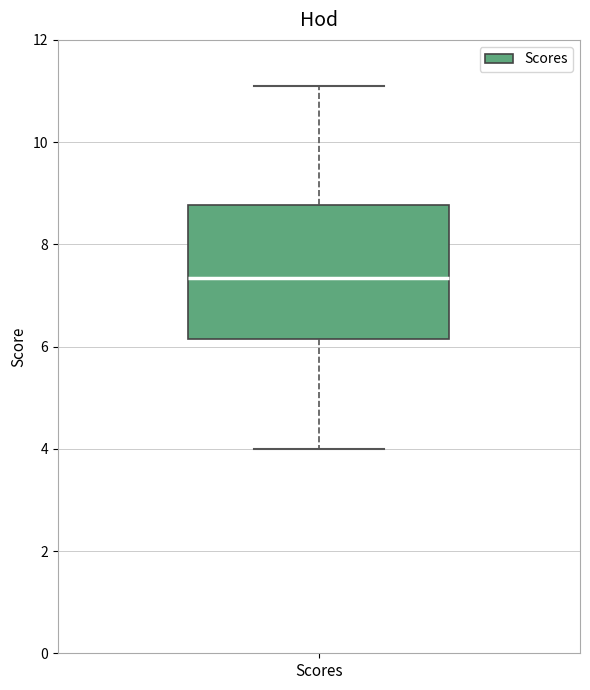

Transcribe this box plot: give where the median line is, the range the box spans, and where the two whiskers end, as read against the y-axis. The values are not printed on the chart, so give them approximately, as read against the axis.

median 7.4, box 6.2 to 8.8, whiskers 4.0 to 11.2